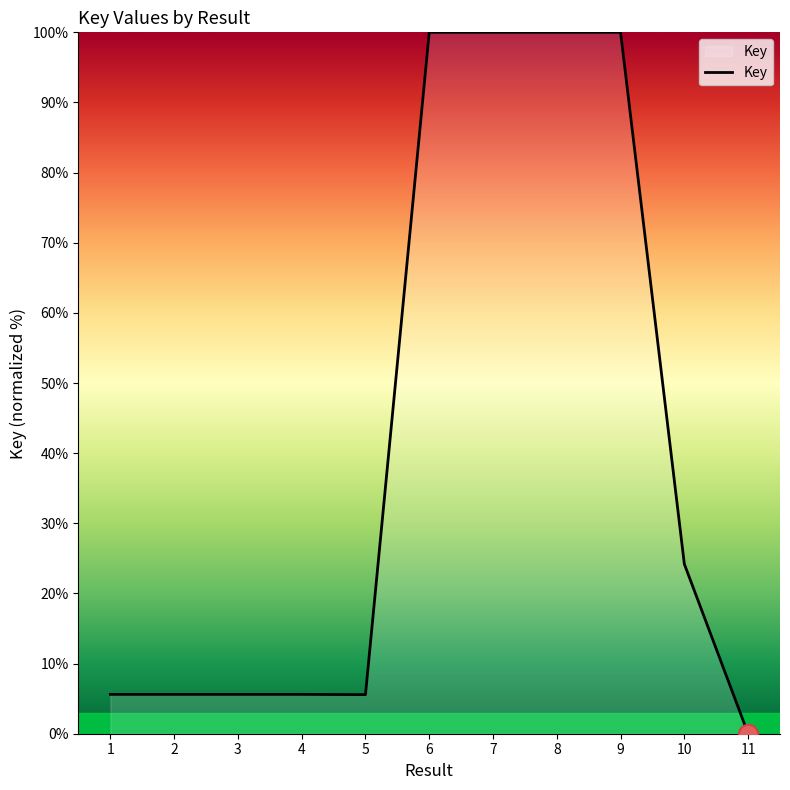

Which has a higher value, 2 or 8?

8